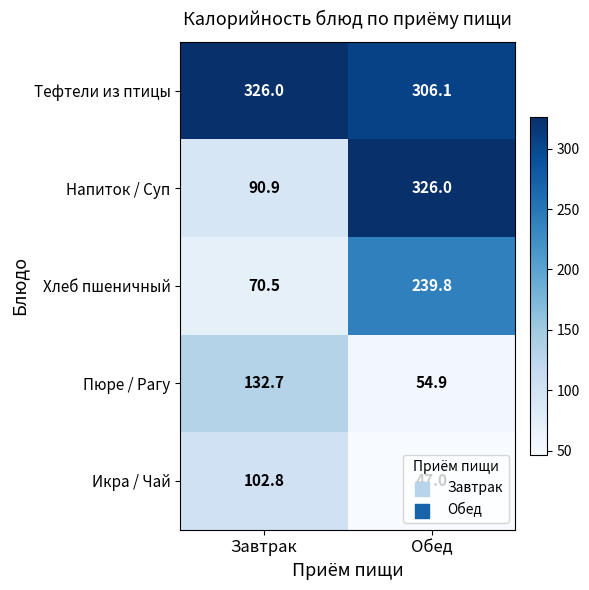

The Хлеб пшеничный series shows 239.8 at Обед. True or false?

True